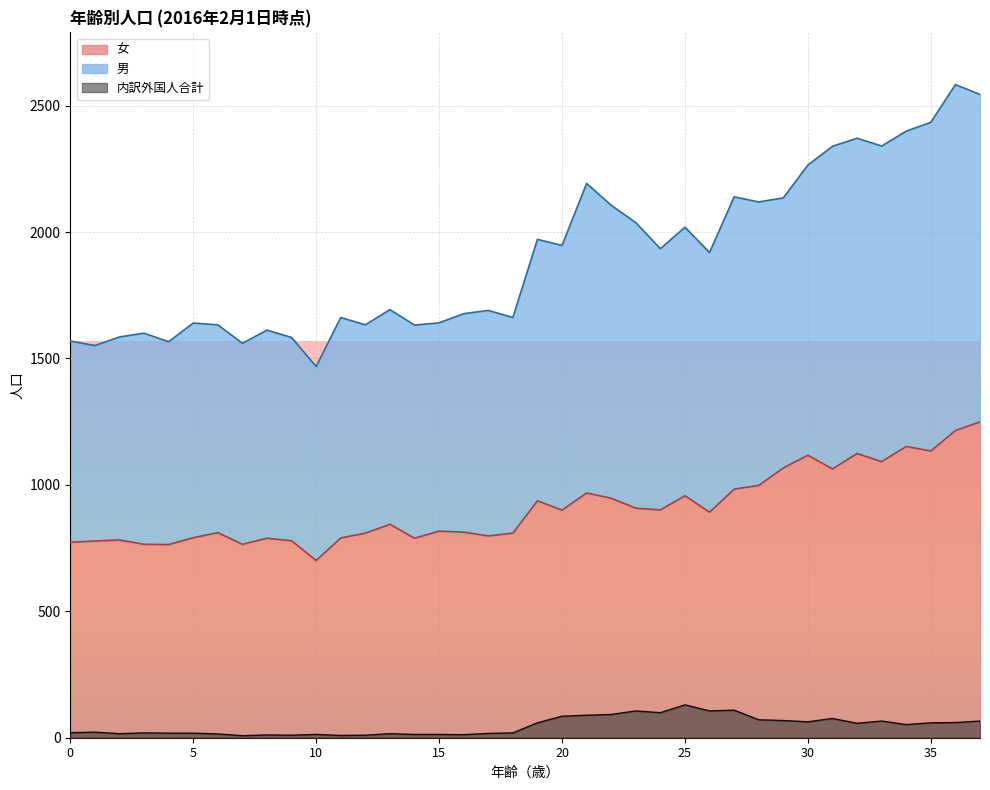

What is the minimum value for 女?

701